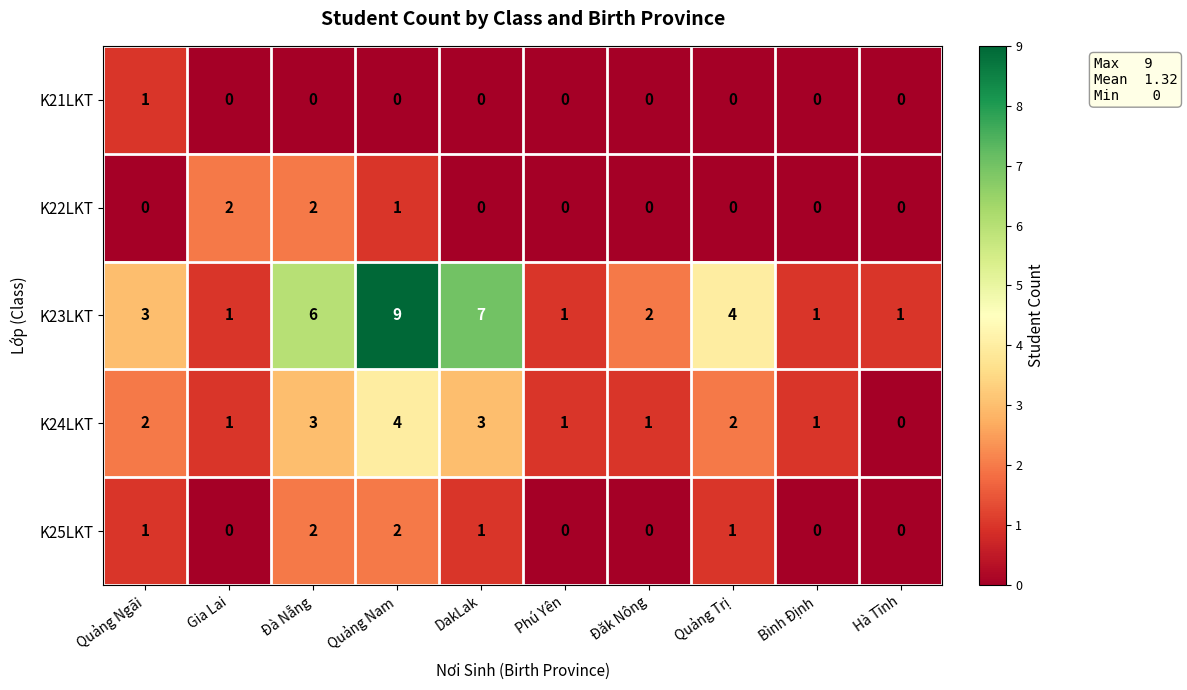

How many categories are shown in the chart?

10